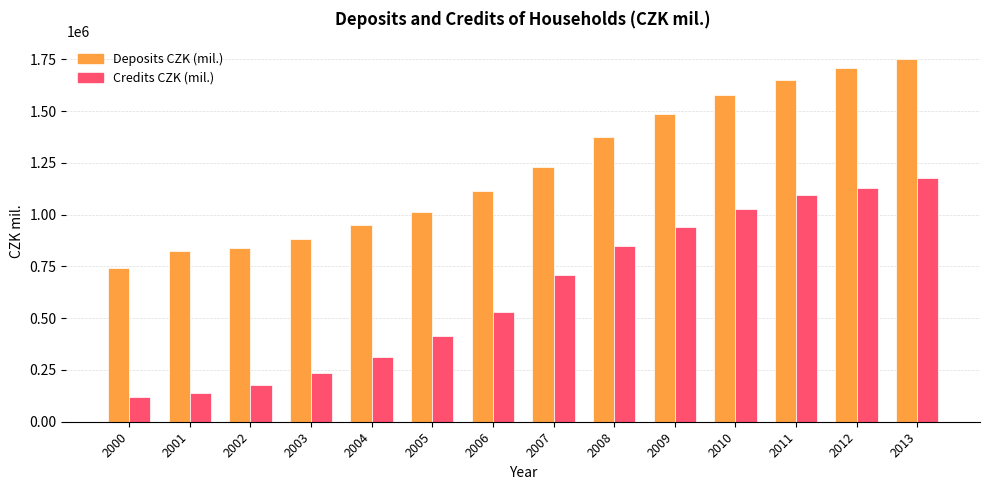

How many groups of bars are there?

14